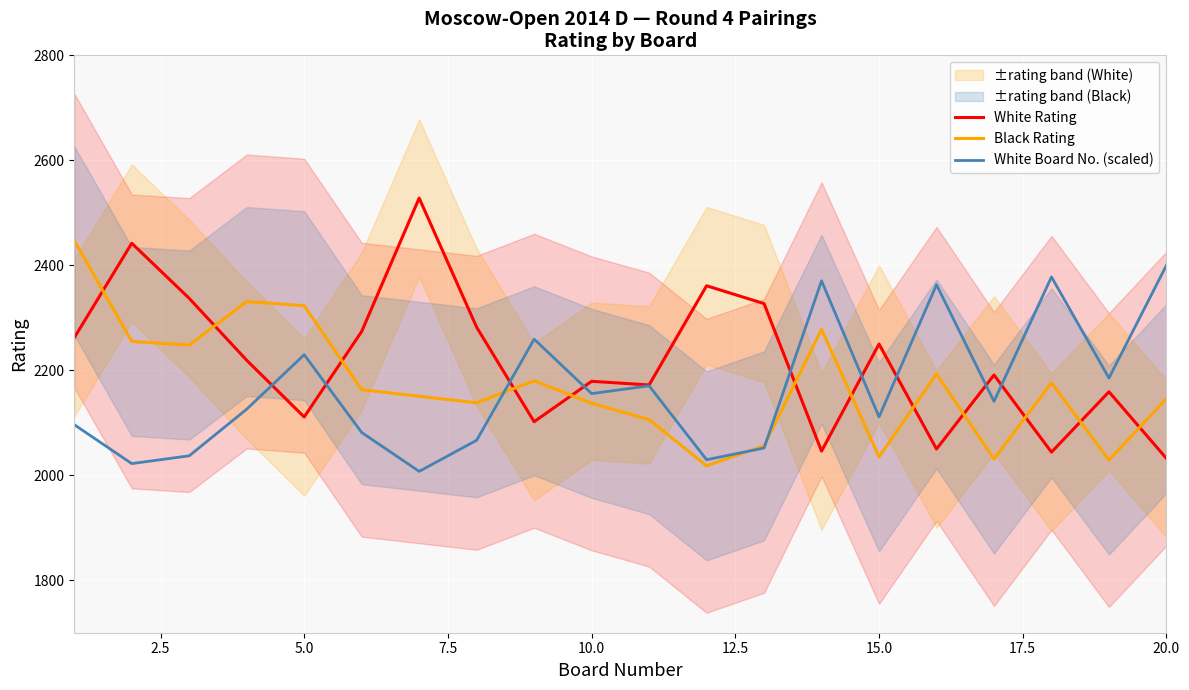

Which series has the largest total across all categories?

White Rating